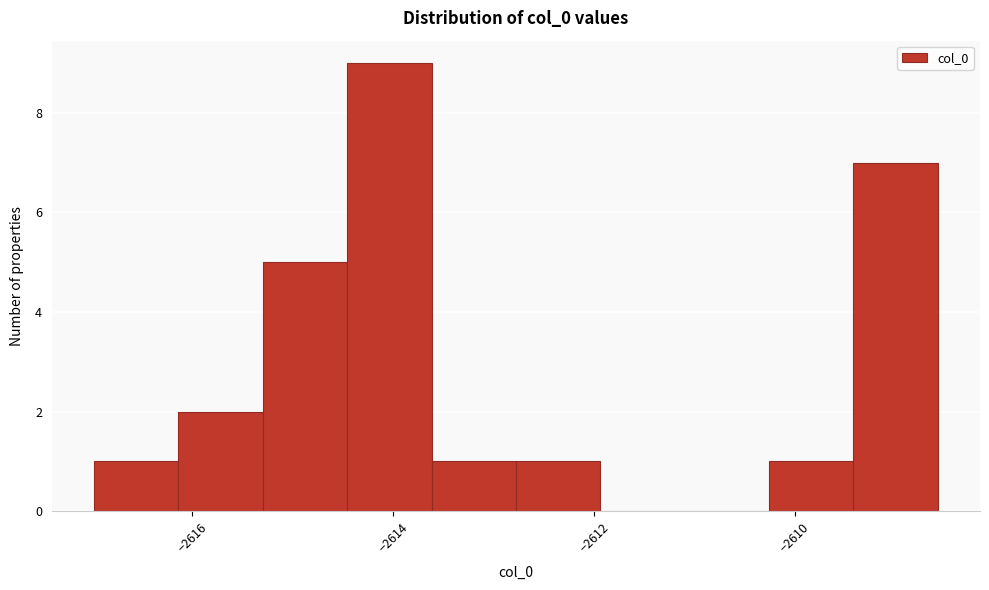

Which range on the x-axis has the tallest bar?

-2614.4 to -2613.6